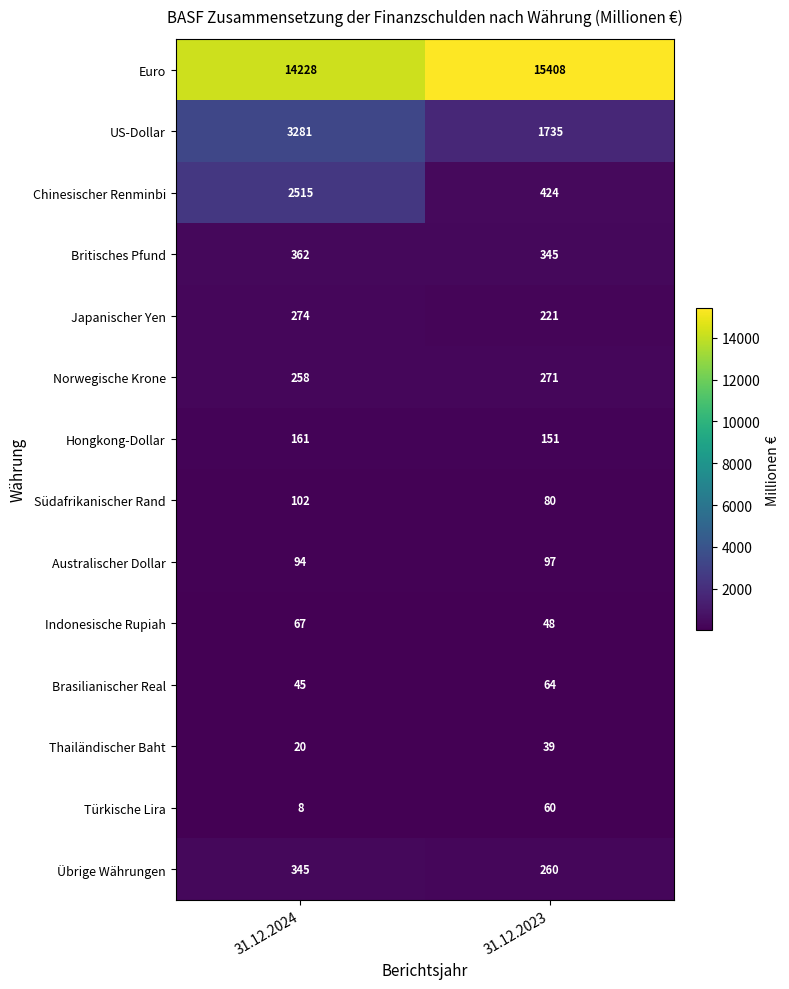

What is the difference between the maximum and minimum values in the Britisches Pfund series?

17